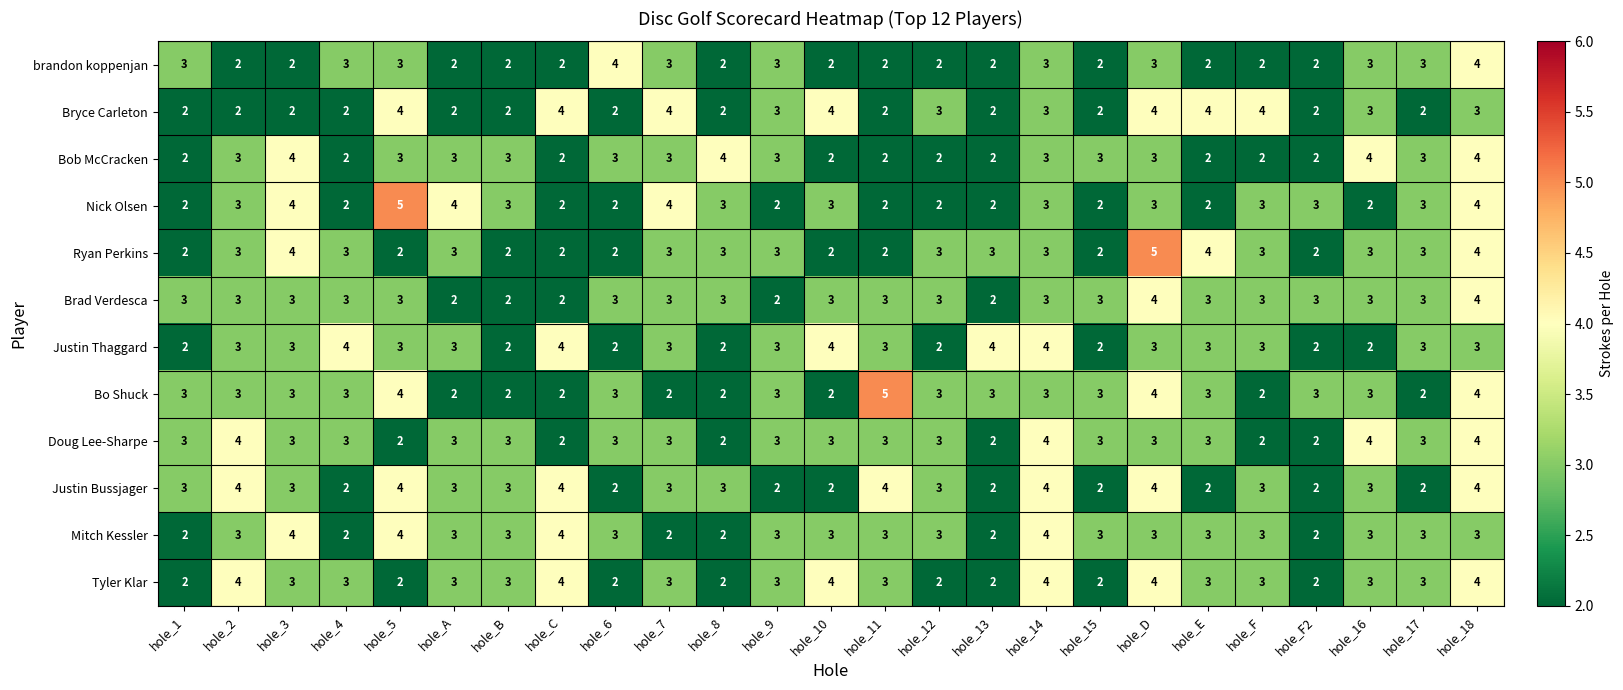

At which category is the sum across all series the highest?

hole_18